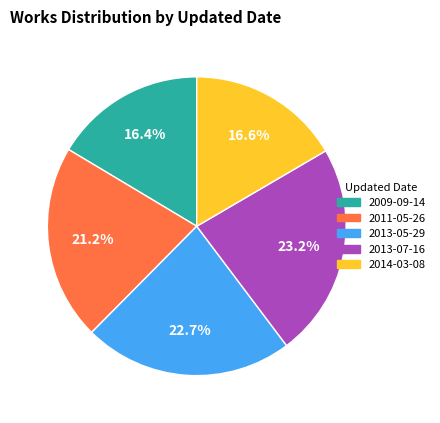

Approximately how many times larger is the value at 2009-09-14 compared to 2013-05-29?

0.7